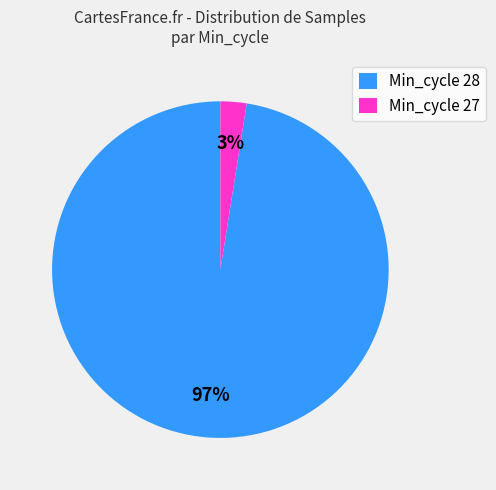

To the nearest percent, what percentage of the pie is Min_cycle 28?

97%